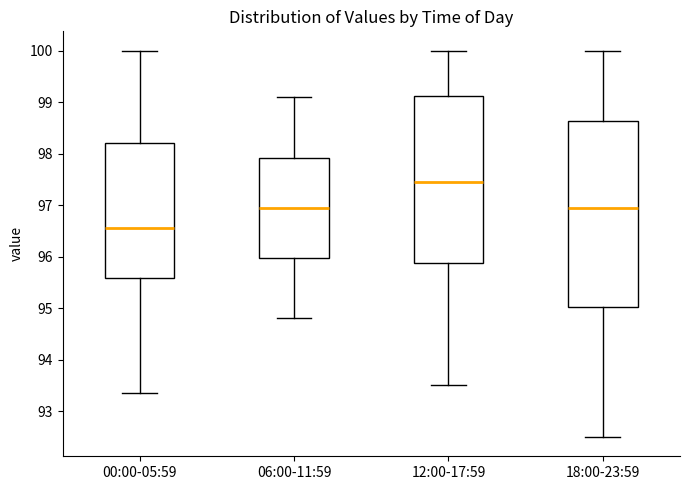

Reading left to right, transcribe this box plot: for each box, give where its median line is, the range the box spans, and where its two whiskers end, as read against the y-axis. The values are not printed on the chart, so give them approximately, as read against the axis.

00:00-05:59: median 96.6, box 95.6 to 98.2, whiskers 93.4 to 100.0
06:00-11:59: median 97.0, box 96.0 to 97.9, whiskers 94.8 to 99.1
12:00-17:59: median 97.5, box 95.9 to 99.1, whiskers 93.5 to 100.0
18:00-23:59: median 97.0, box 95.0 to 98.6, whiskers 92.5 to 100.0